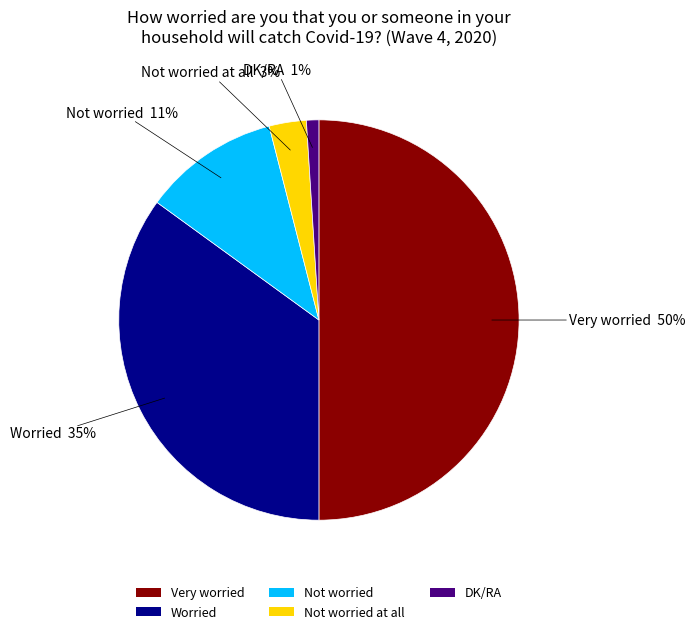

To the nearest percent, what is the difference between the Not worried at all and Very worried slice percentages?

47%